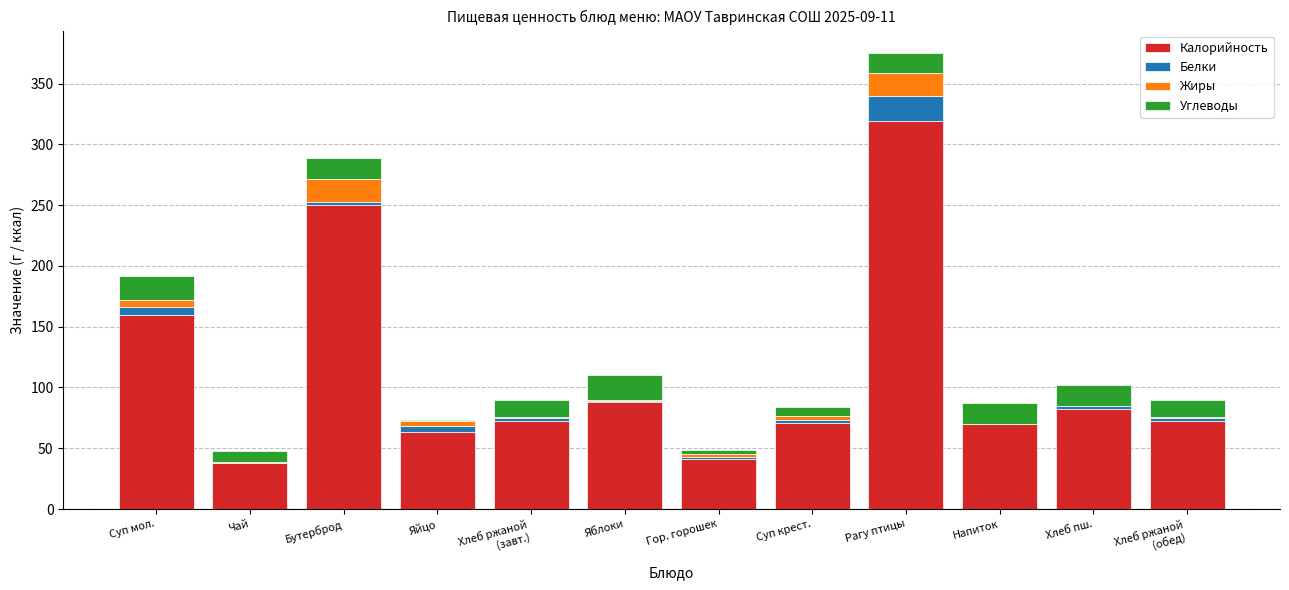

What value does the Калорийность series have at Суп крест.?

71.0